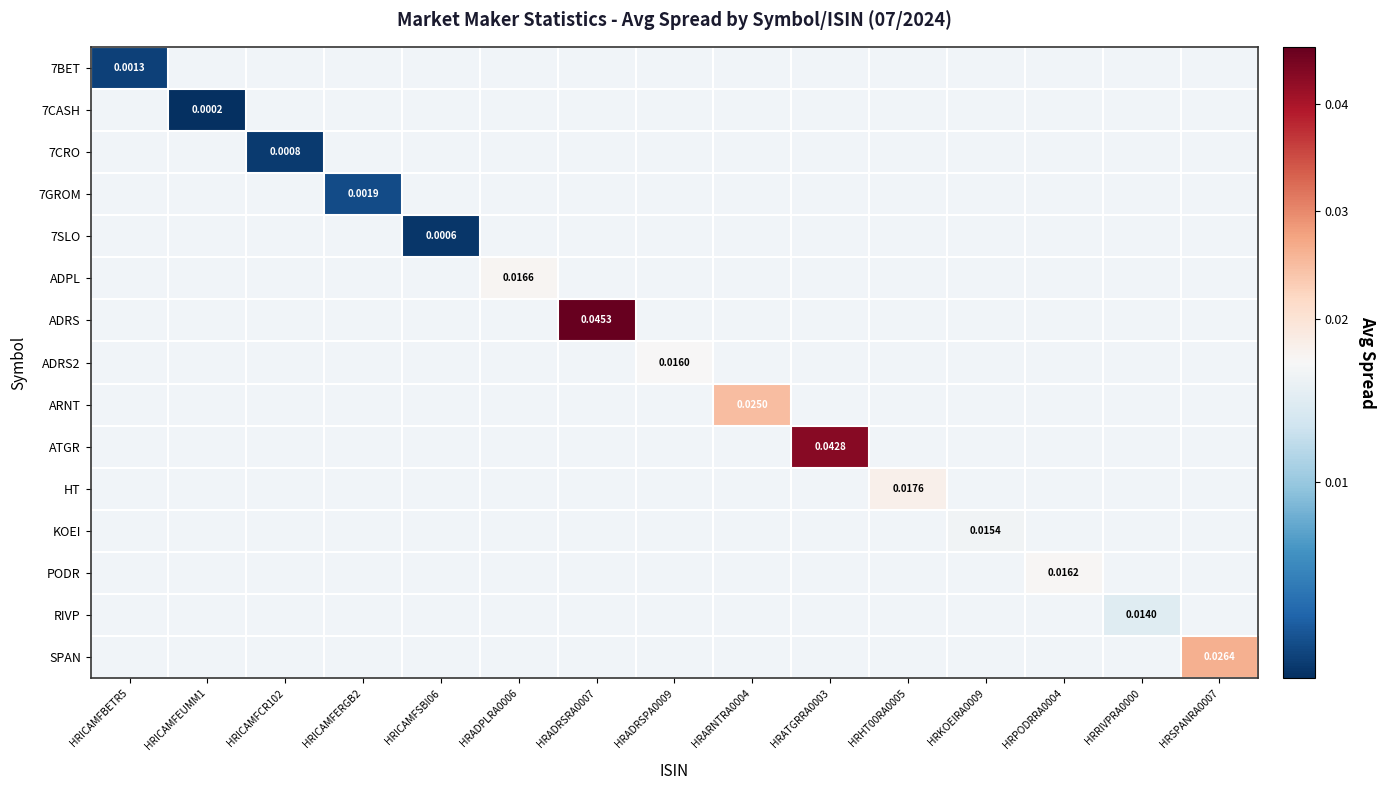

Rank the series at HRRIVPRA0000 from lowest to highest value.

7BET, 7CASH, 7CRO, 7GROM, 7SLO, ADPL, ADRS, ADRS2, ARNT, ATGR, HT, KOEI, PODR, RIVP, SPAN